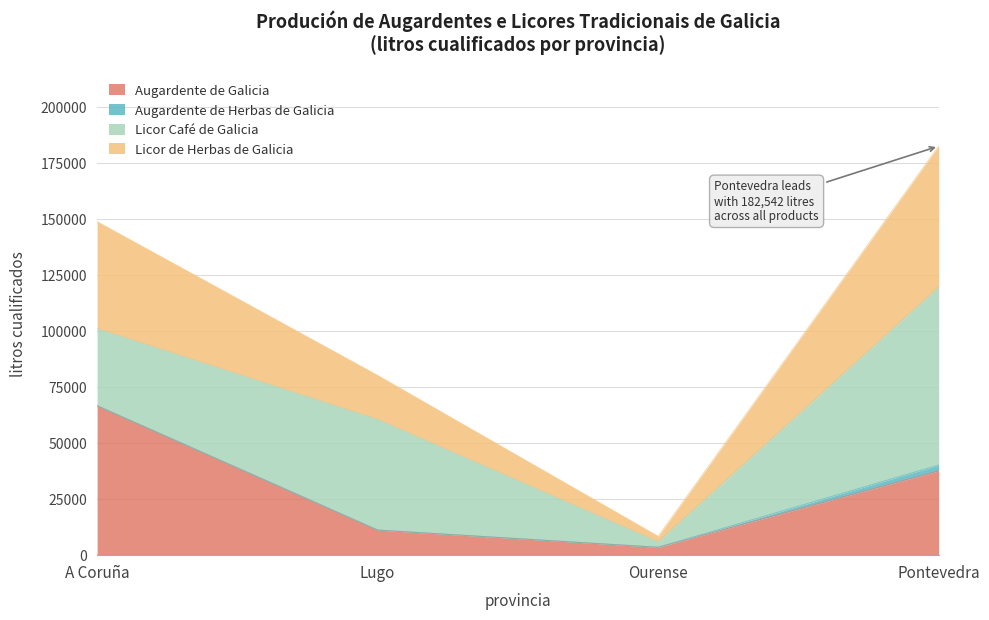

Between A Coruña and Lugo, which is larger?

A Coruña